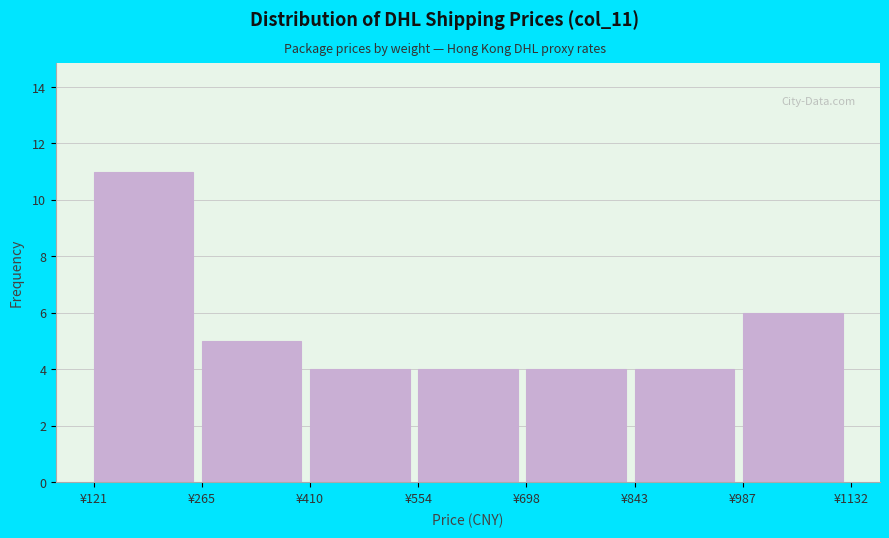

Reading left to right, list every bar in this chart as the range it spans on the x-axis followed by its height. Neither the bar edges nor the heights are printed on the chart, so give them approximately, as read against the axes.

120 to 260: 11
260 to 420: 5
420 to 560: 4
560 to 700: 4
700 to 840: 4
840 to 980: 4
980 to 1140: 6